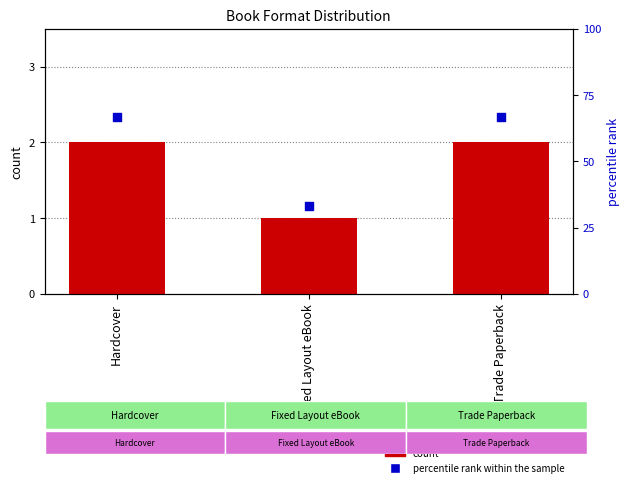

Which series has the largest Y range (max minus min)?

percentile rank within the sample